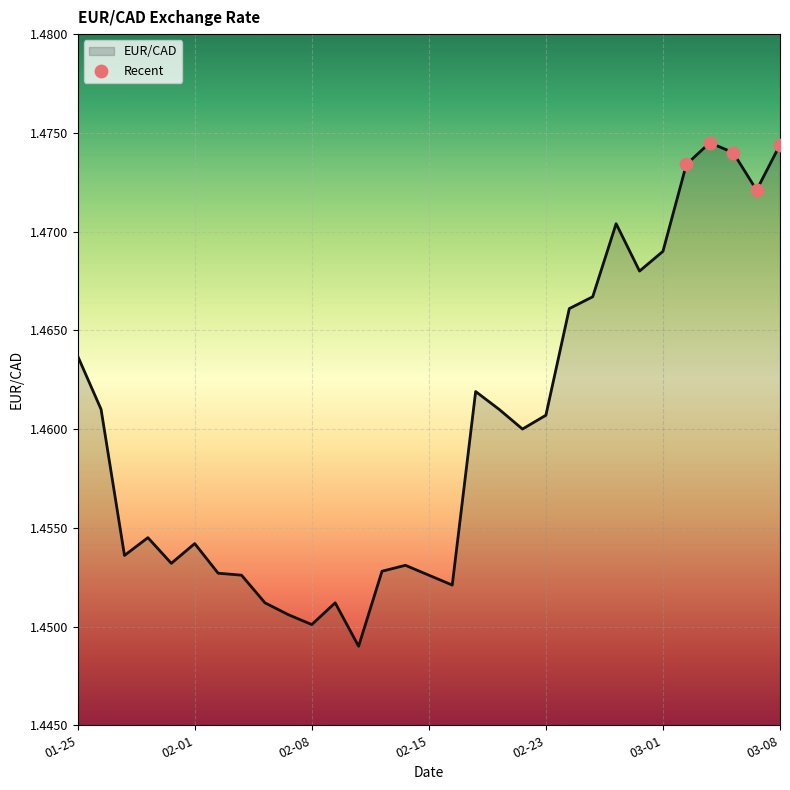

Does the chart have visible grid lines?

Yes